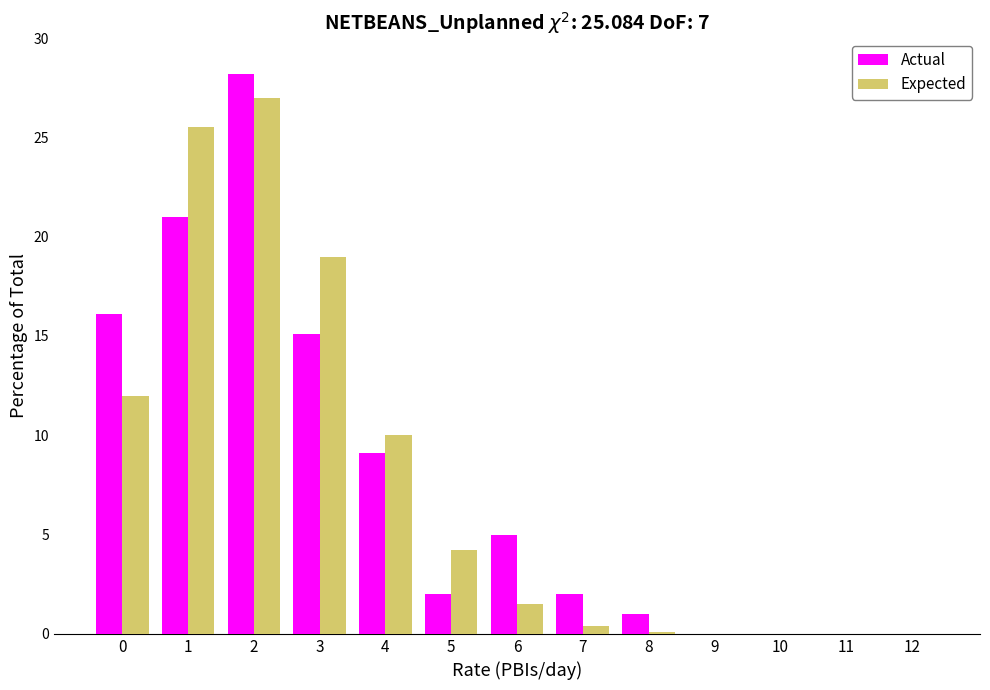

Which series changed the most between 0 and 3?

Expected